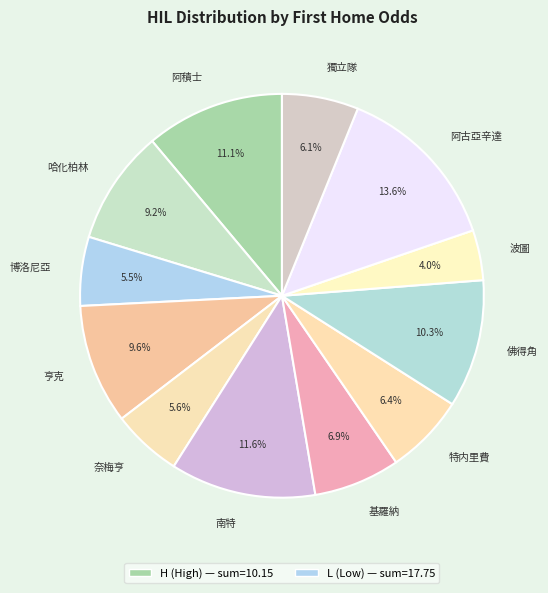

Does any single category account for the majority?

No